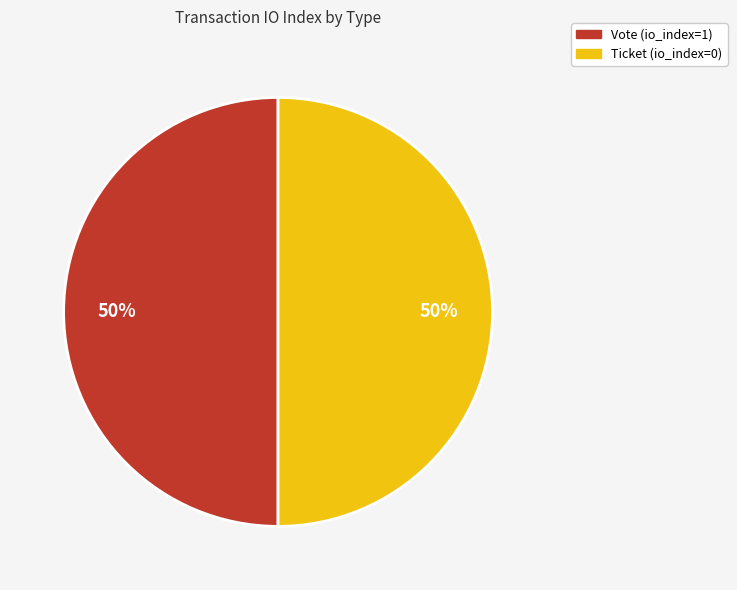

To the nearest percent, what is the difference between the largest and smallest slice percentages?

0%